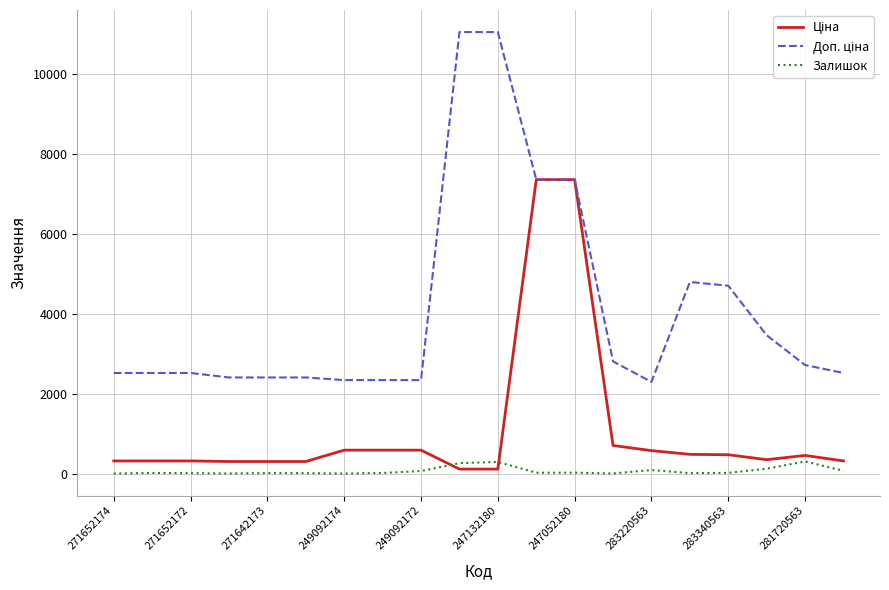

What is the greatest value displayed?

11055.0